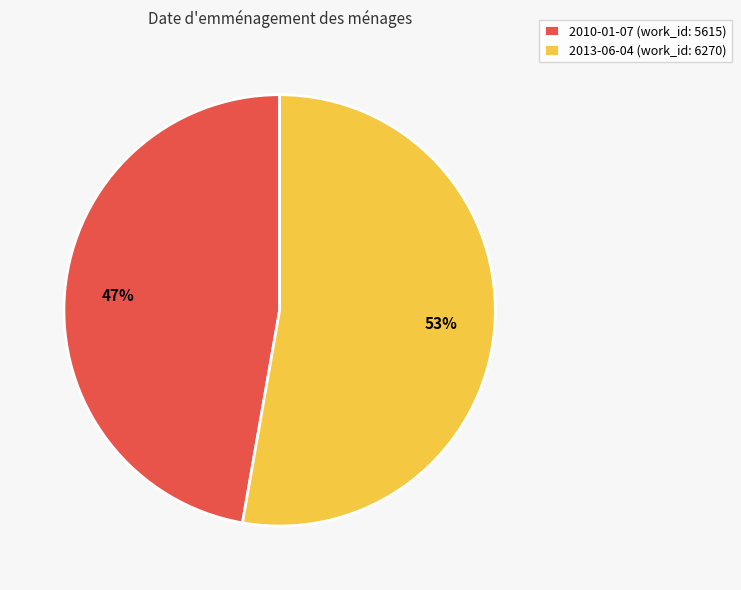

The 2013-06-04 slice represents 61% of the pie. True or false?

False